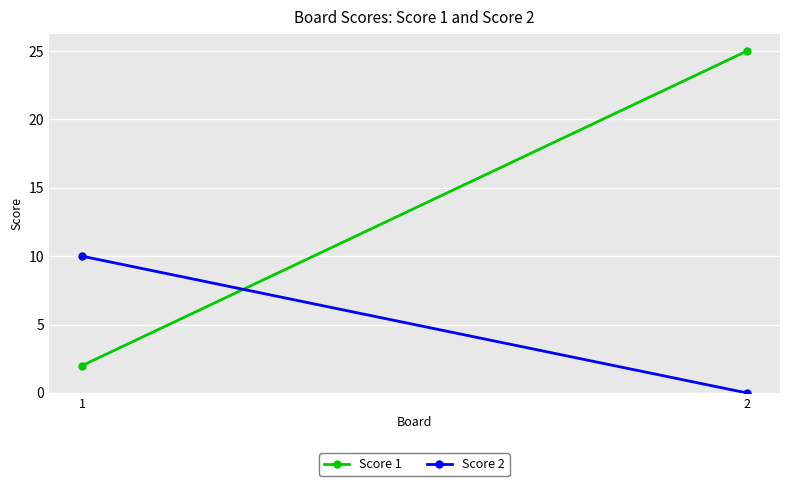

Rank the series by their average value, from lowest to highest.

Score 2, Score 1